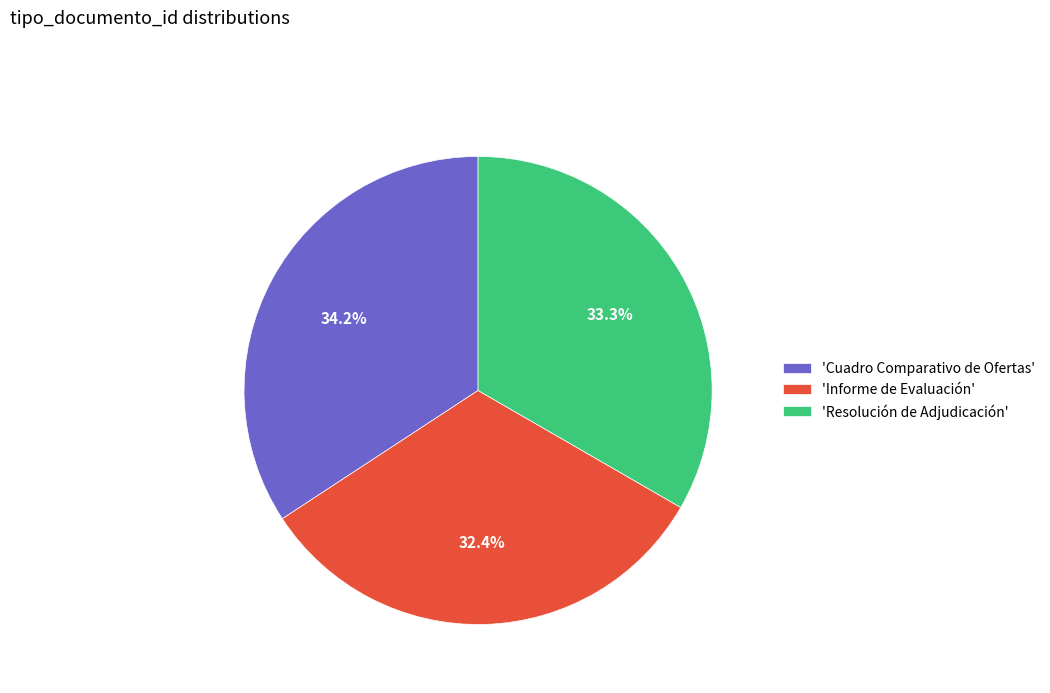

To the nearest percent, what is the difference between the largest and smallest slice percentages?

2%